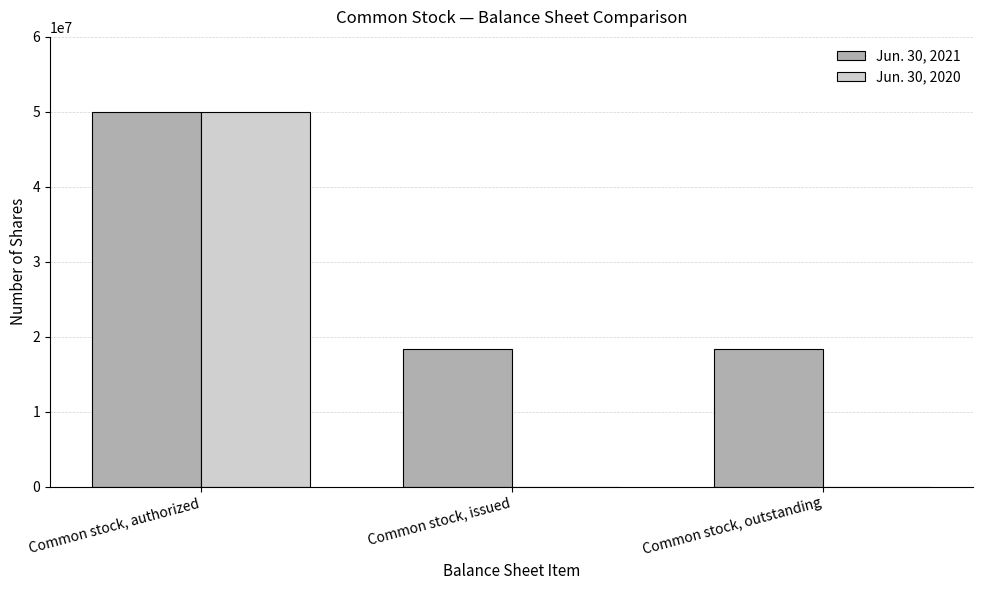

What is the average value of the Jun. 30, 2020 series?

16666667